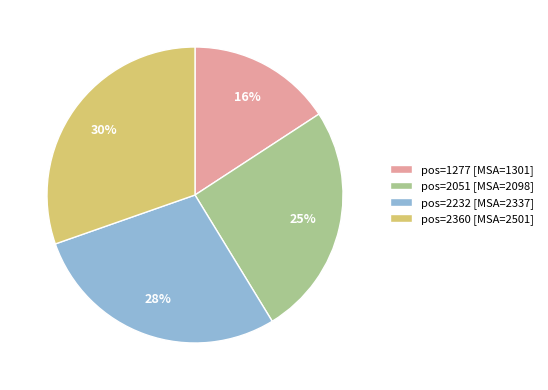

True or false: pos=2360 [MSA=2501] accounts for 30% of the total.

True